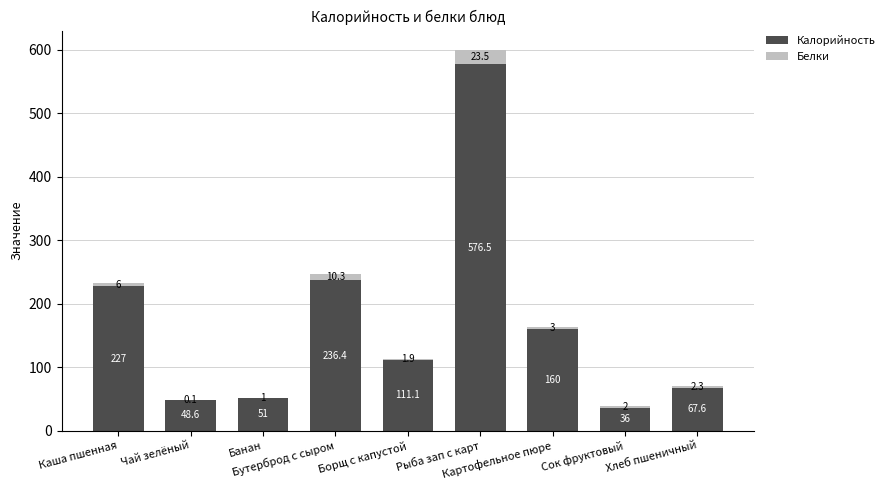

What is the sum of all Калорийность values?

1514.3